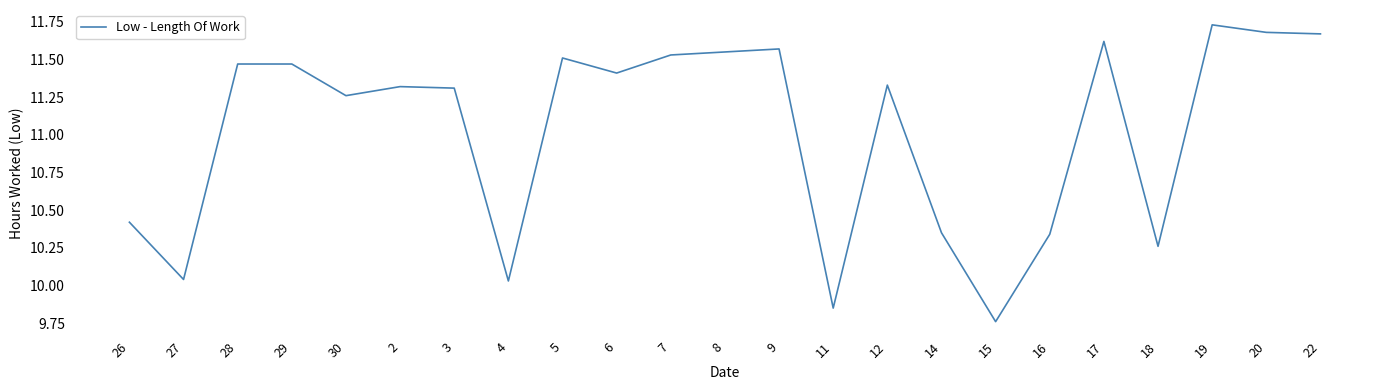

Is it true that the value at 18 is 4.8?

False